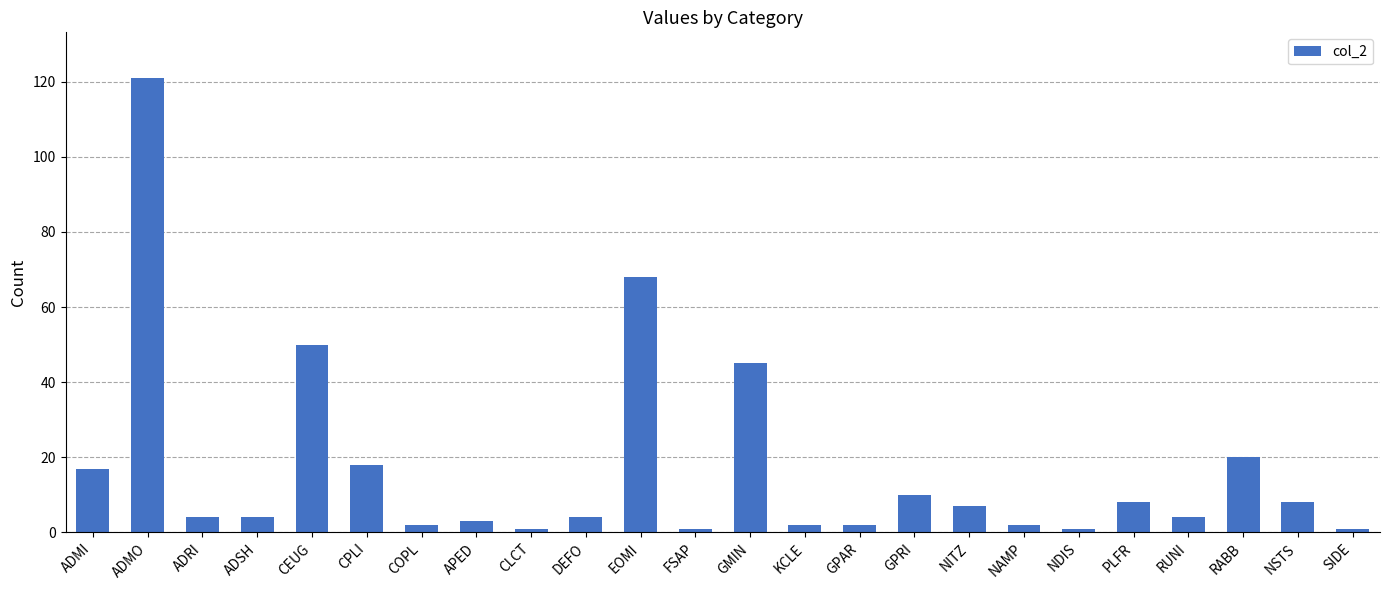

What is the ratio of the value at FSAP to the value at GPRI?

0.1